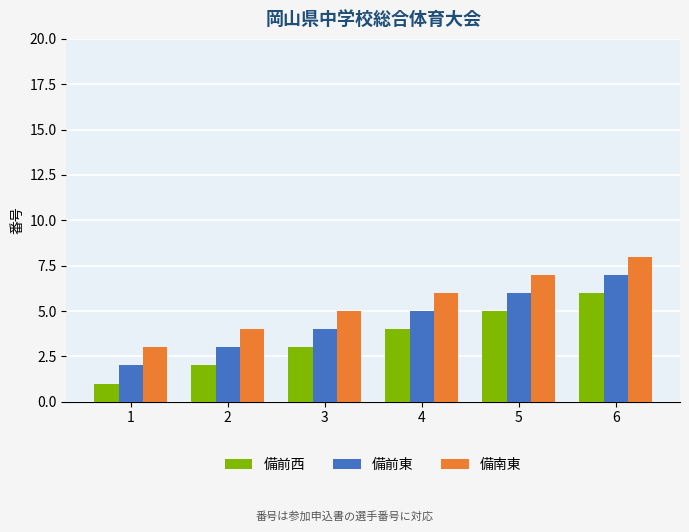

What is the sum of the 備前西 values at 5 and 1?

6